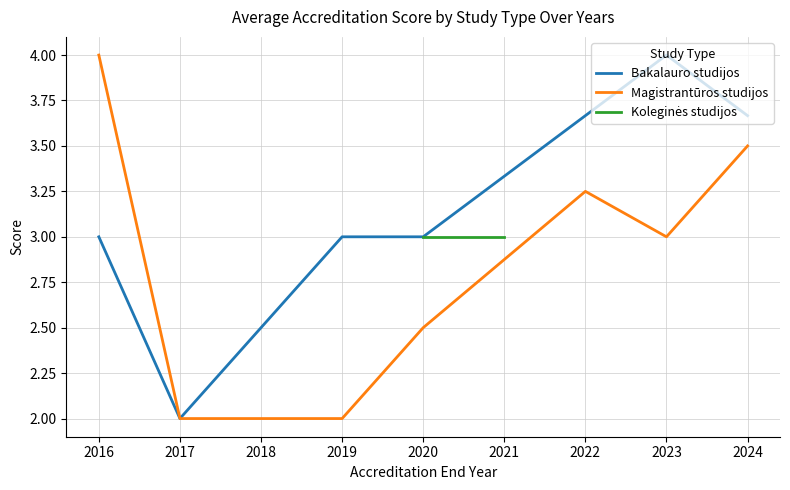

What is the difference between the Magistrantūros studijos values at 2020 and 2024?

1.0